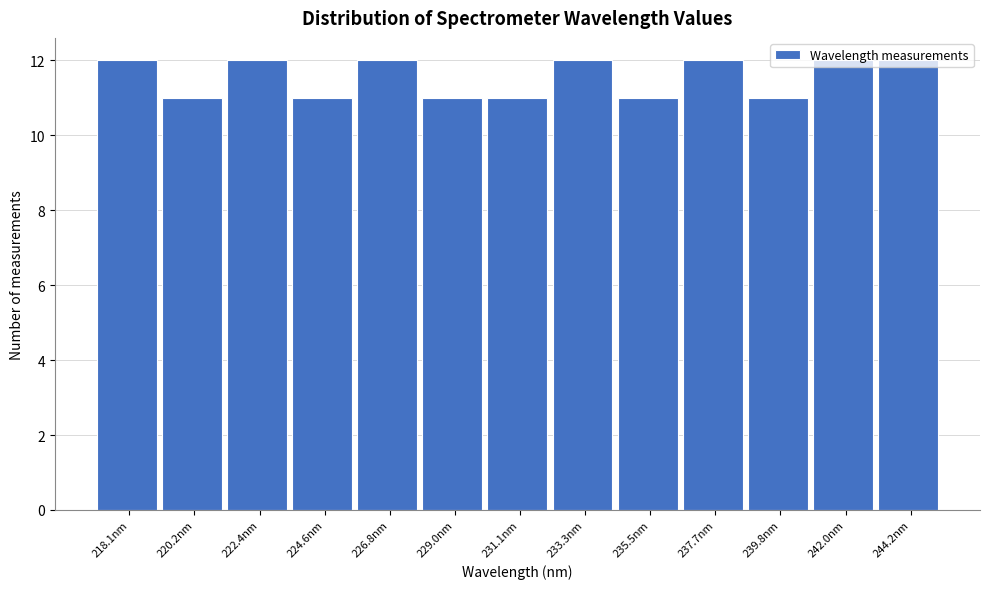

What is the maximum value shown in the chart?

12